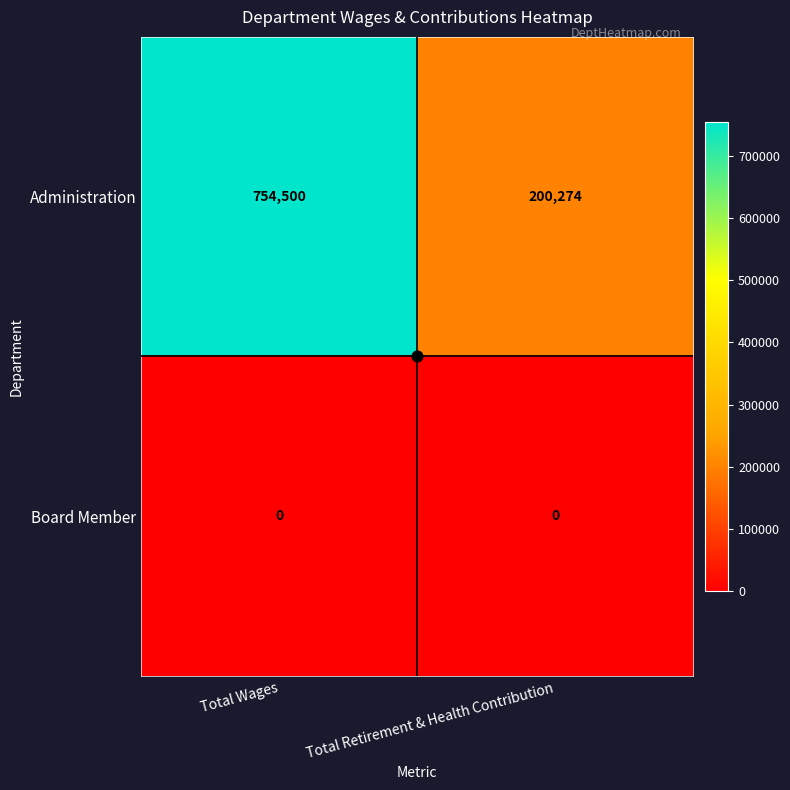

Which series has the widest spread of values?

Administration